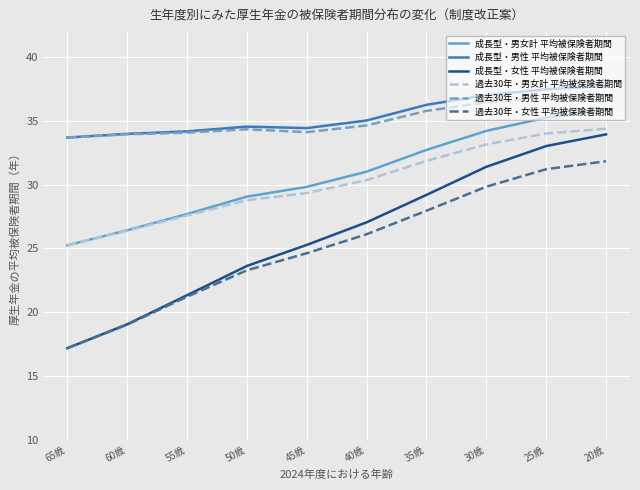

Reading left to right, transcribe all the data shown in this chart.

成長型・男女計 平均被保険者期間: 25.2	26.4	27.7	29.1	29.8	31.0	32.7	34.2	35.2	35.8
成長型・男性 平均被保険者期間: 33.7	34.0	34.2	34.5	34.4	35.0	36.2	37.0	37.4	37.7
成長型・女性 平均被保険者期間: 17.2	19.1	21.3	23.6	25.3	27.0	29.2	31.4	33.0	33.9
過去30年・男女計 平均被保険者期間: 25.2	26.4	27.6	28.8	29.3	30.3	31.9	33.1	34.0	34.4
過去30年・男性 平均被保険者期間: 33.7	33.9	34.1	34.3	34.1	34.6	35.8	36.4	36.8	36.9
過去30年・女性 平均被保険者期間: 17.2	19.0	21.2	23.3	24.6	26.1	28.0	29.8	31.2	31.8